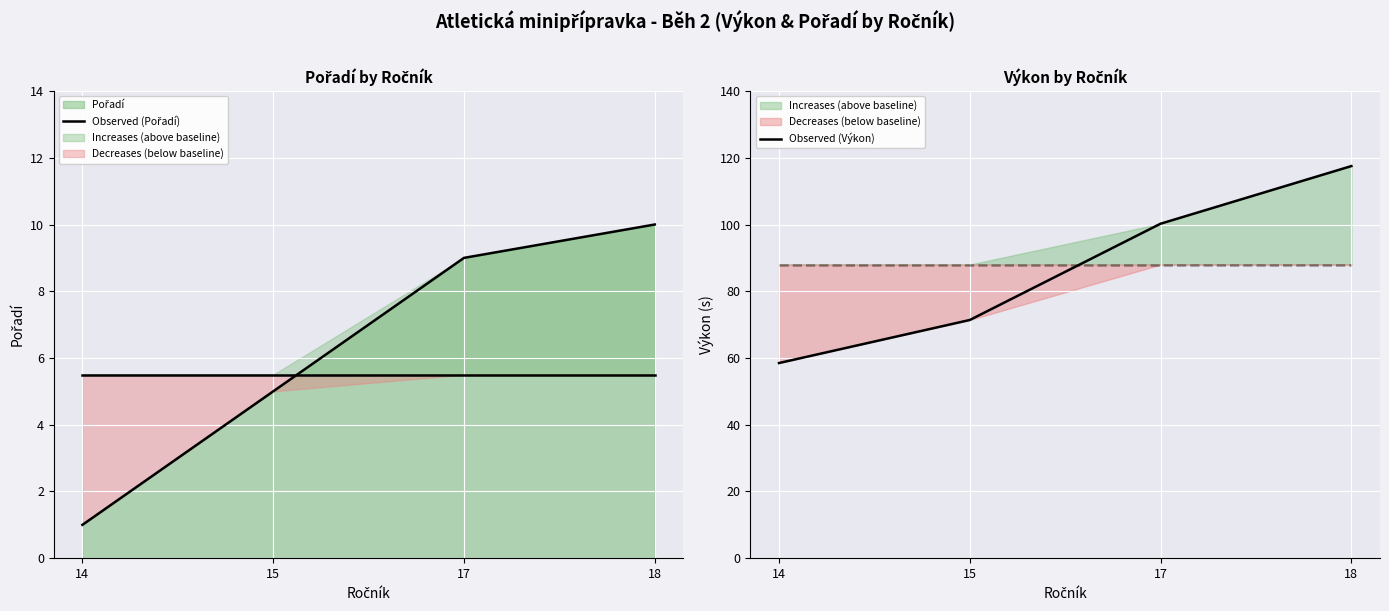

How many data points does each series have?

4